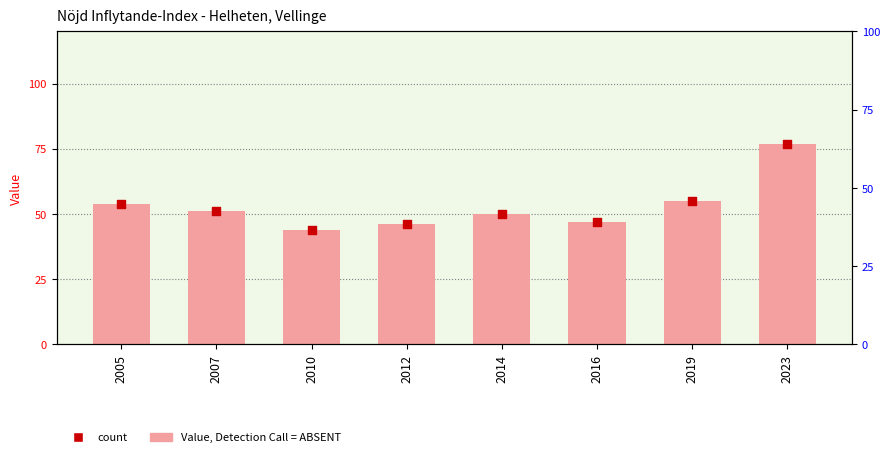

At how many categories does at least one series exceed 55?

1